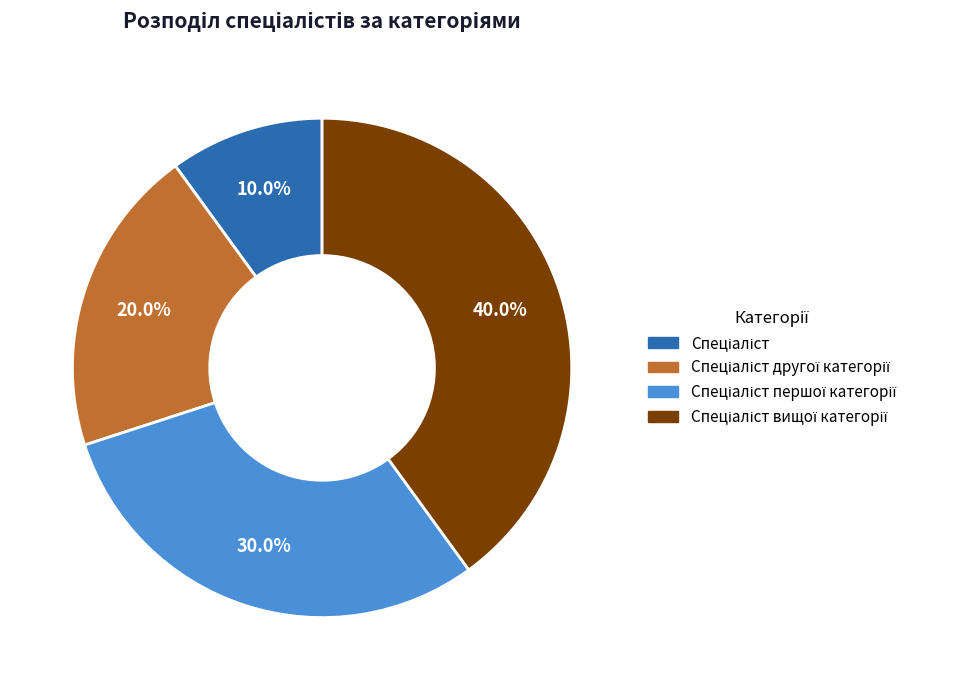

Is there any slice that represents more than half of the pie?

No